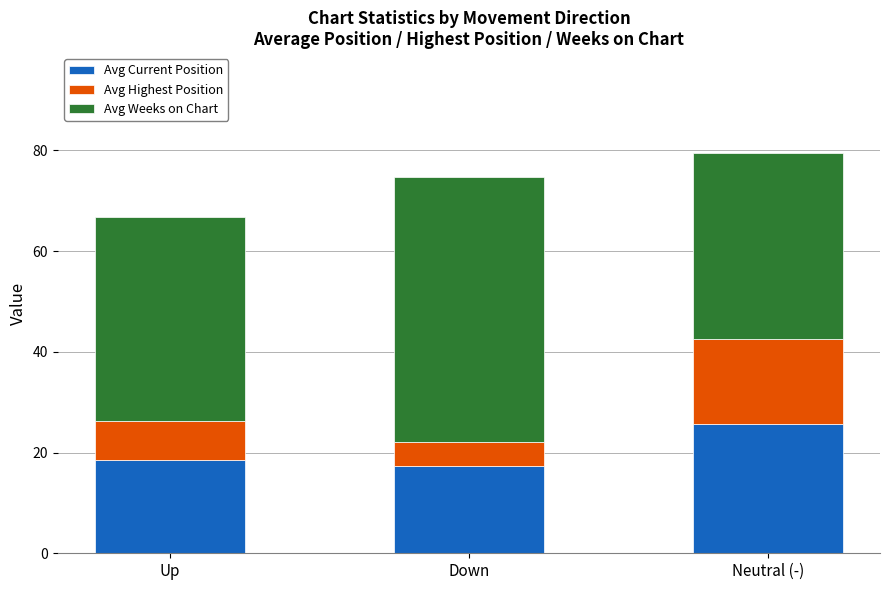

Is it true that Avg Current Position equals 25.7 at Neutral (-)?

True